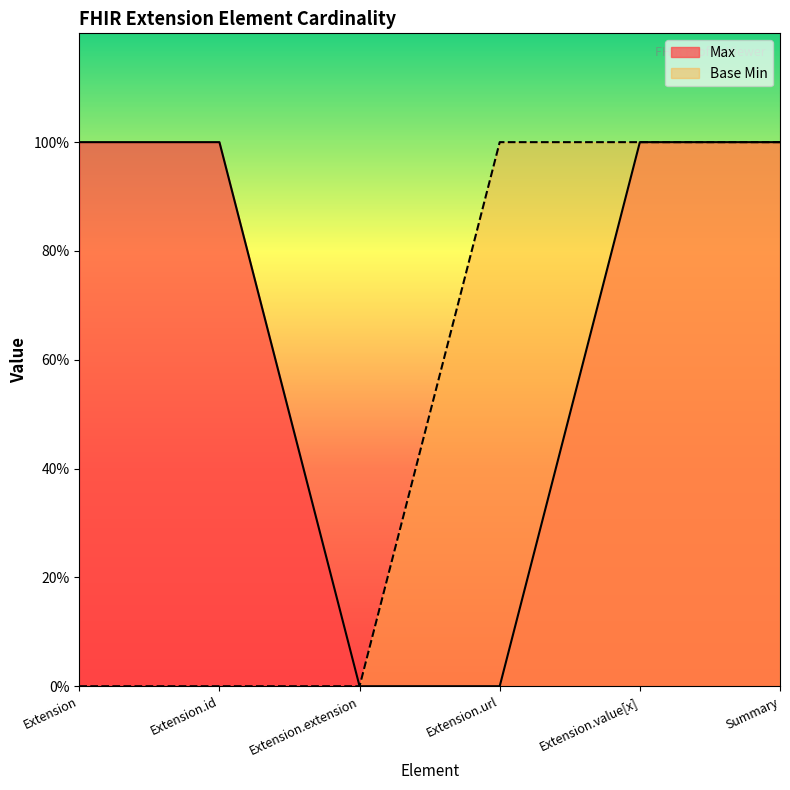

Which series has the widest spread of values?

Max